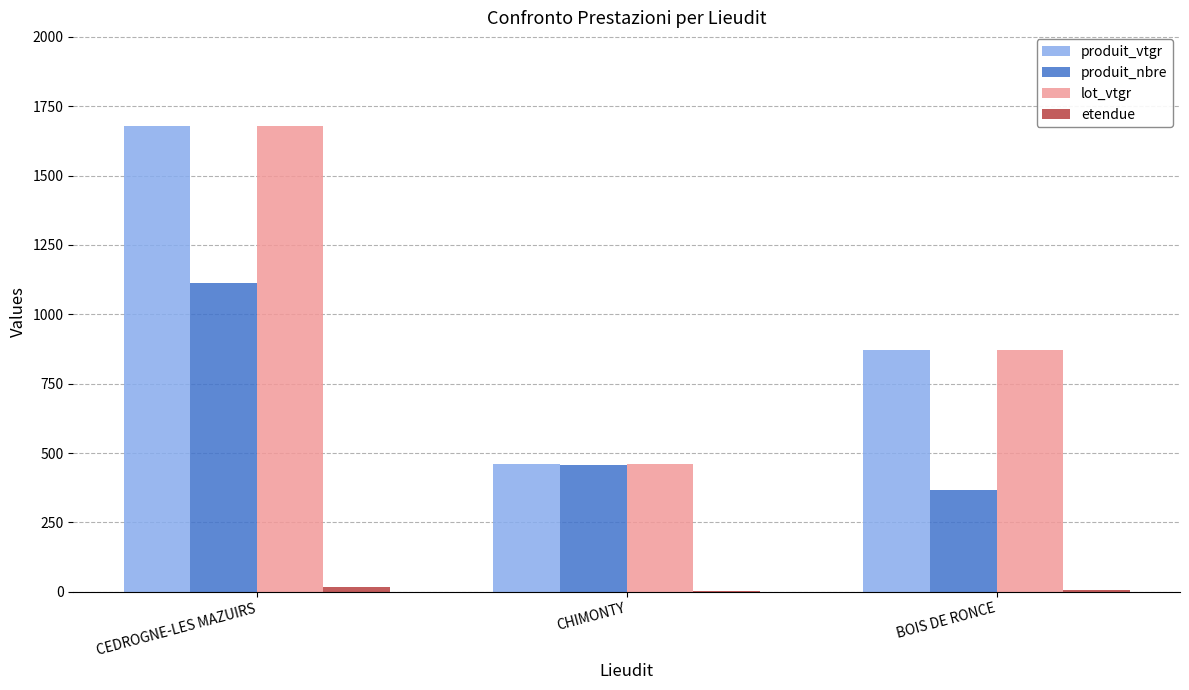

True or false: lot_vtgr has a value of 2302.6 at CEDROGNE-LES MAZUIRS.

False